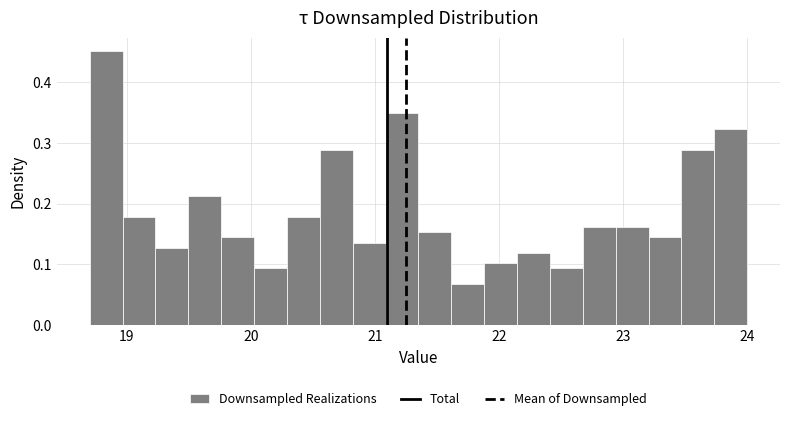

Around what value on the x-axis is the tallest bar? Give the approximate position of its centre, as read against the axis.

18.8